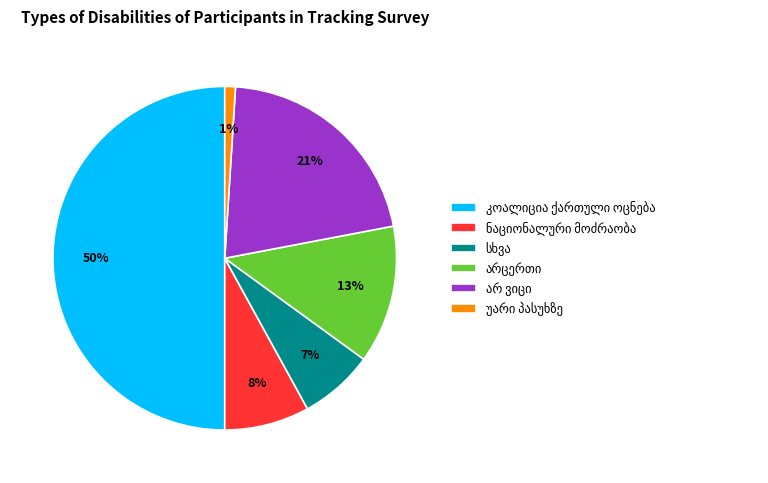

To the nearest percent, what is the difference between the largest and smallest slice percentages?

49%